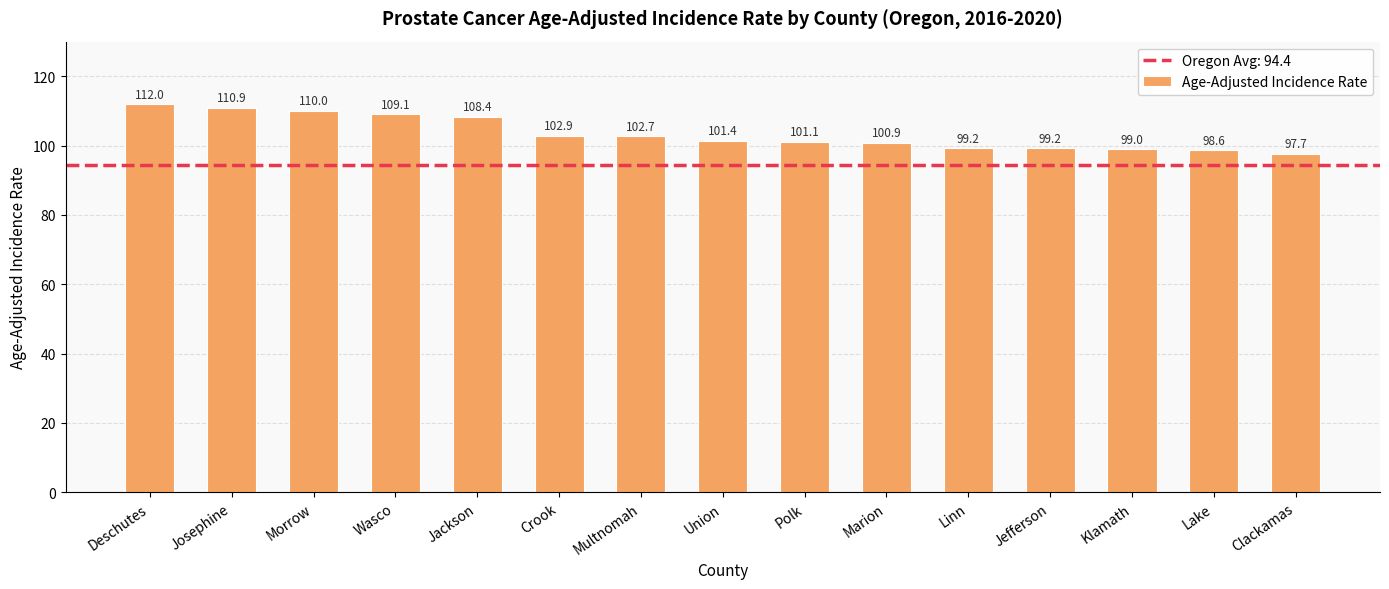

What is the maximum value shown in the chart?

112.0